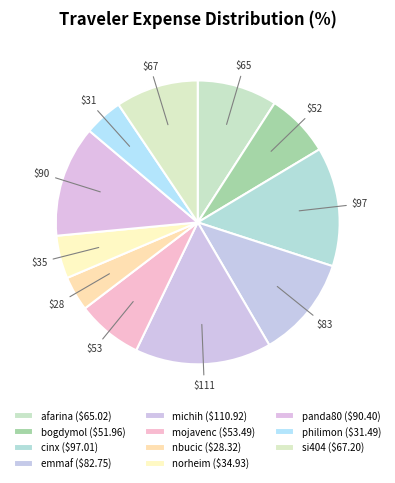

To the nearest percent, what is the average slice percentage?

9%